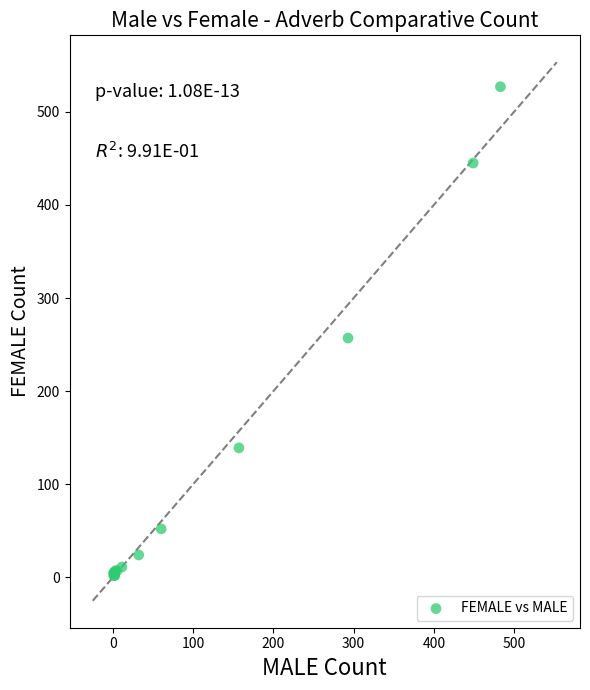

What Y value in the scatter plot is closest to 264?

257